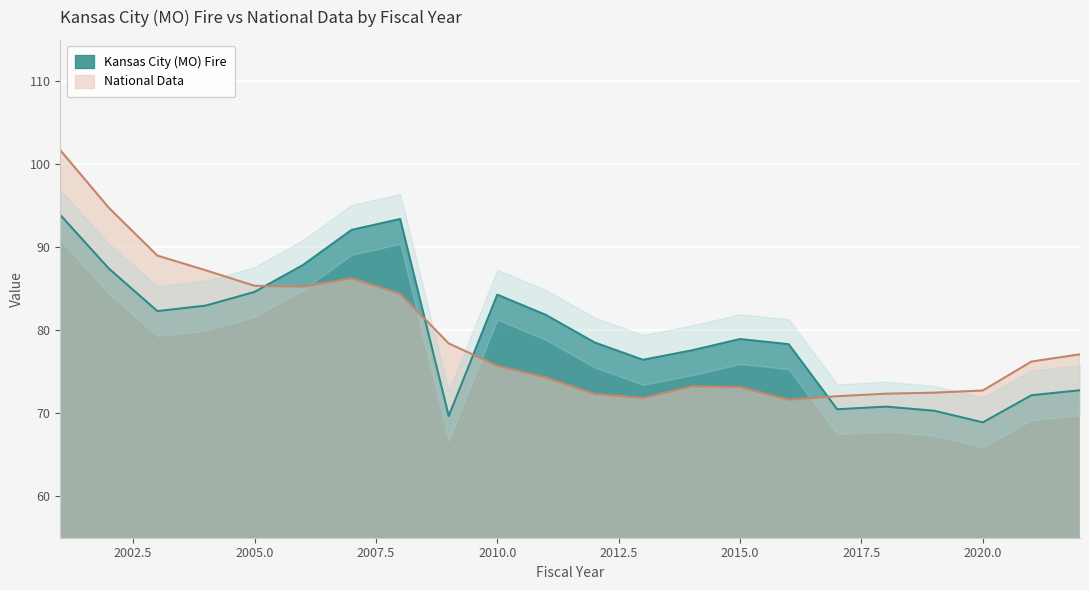

At which category is the sum across all series the highest?

2001